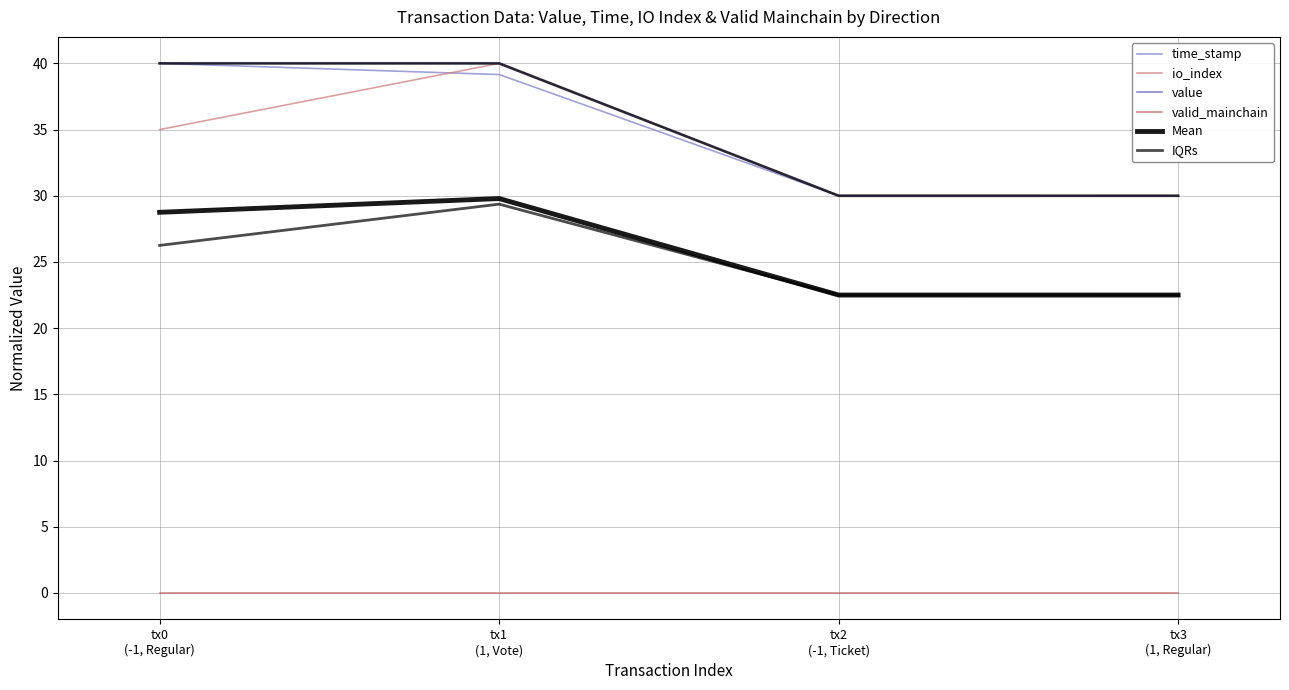

What is the label of the 1st point from the right?

tx3
(1, Regular)